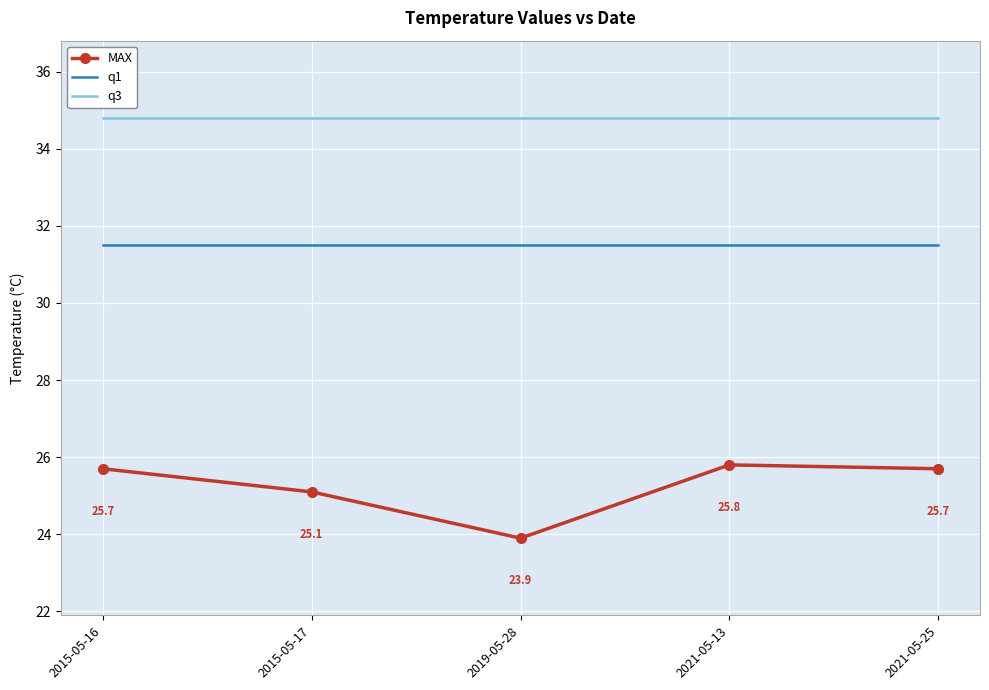

What is the total value across all series at 2021-05-25?

92.0